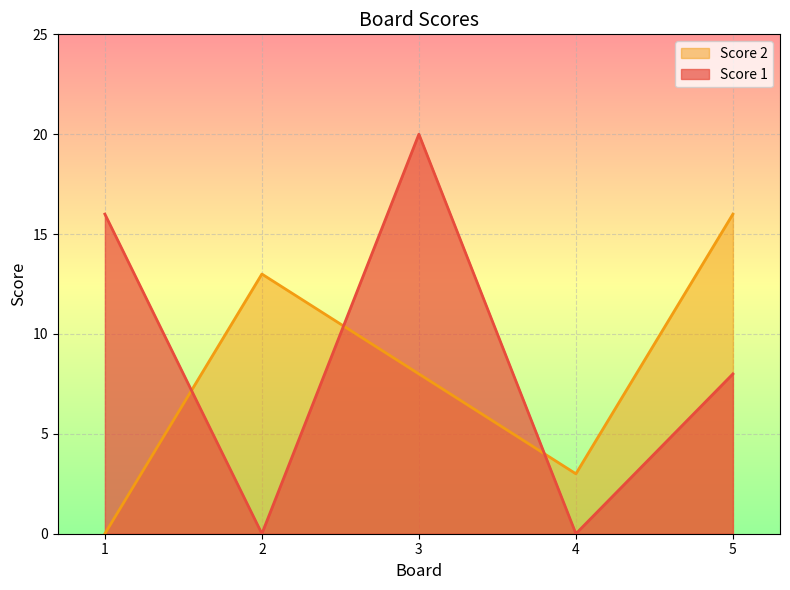

Which series has the largest range (max minus min)?

Score 1